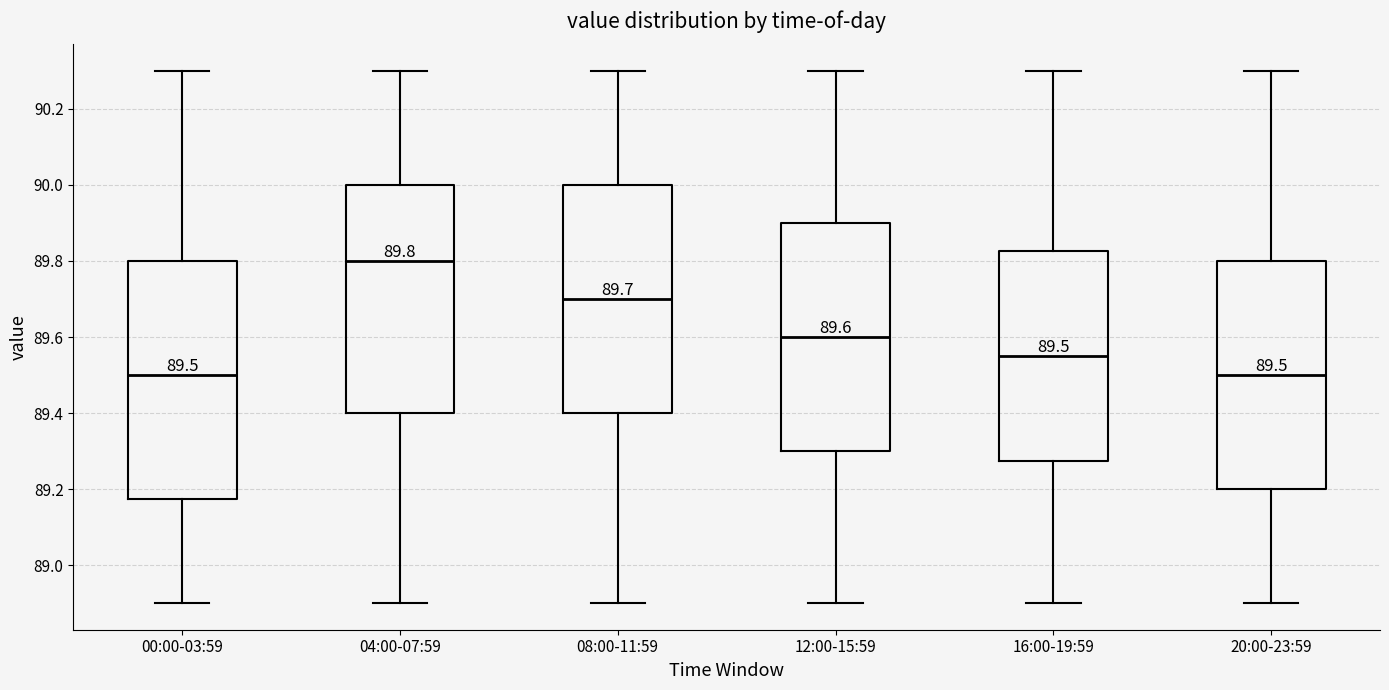

Comparing the boxes themselves (not the whiskers), which one is the tallest?

00:00-03:59